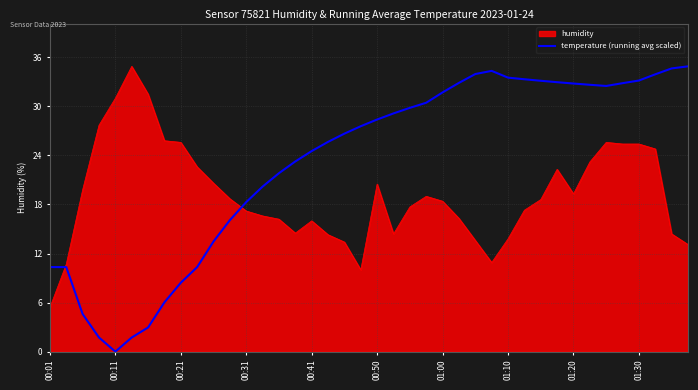

What is the minimum value for humidity?

5.4